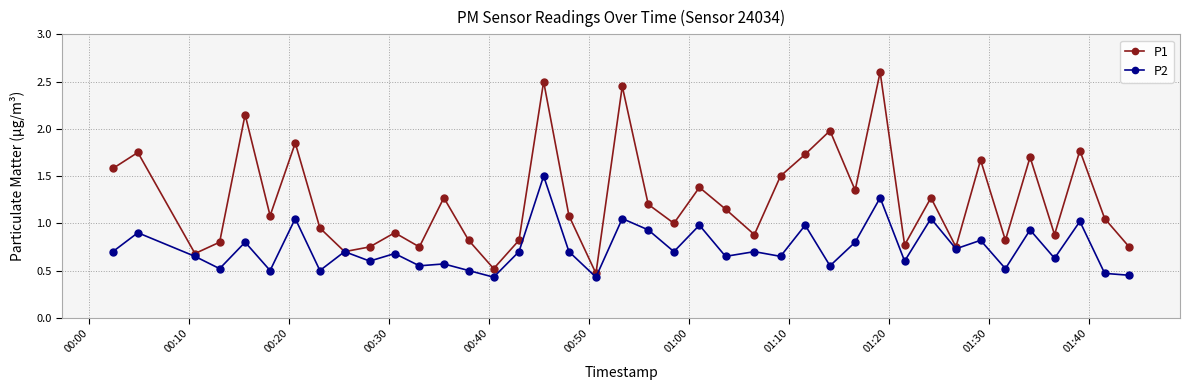

List the series in order of their overall mean, lowest first.

P2, P1